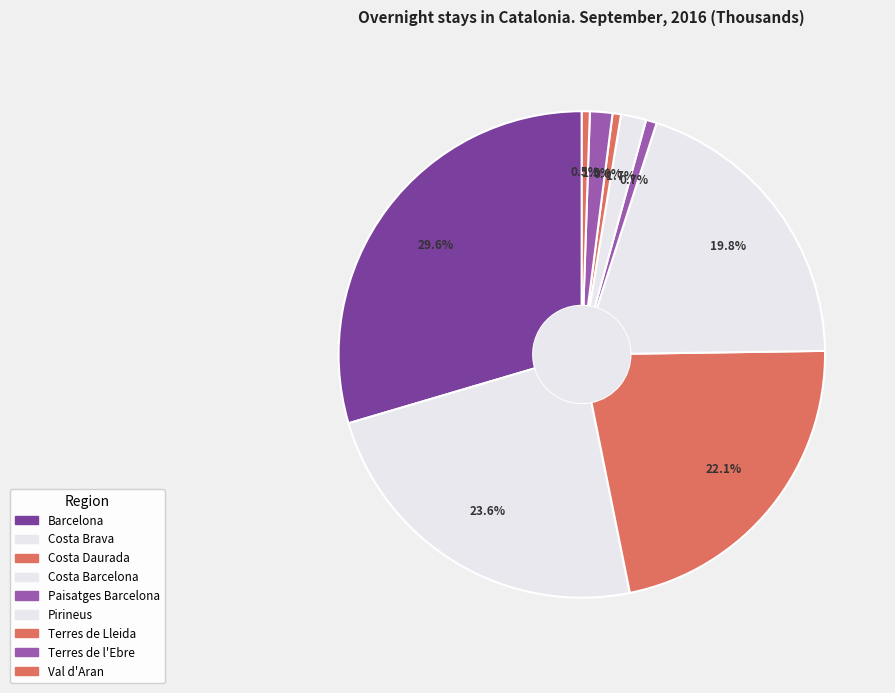

Count the number of slices in the pie.

9